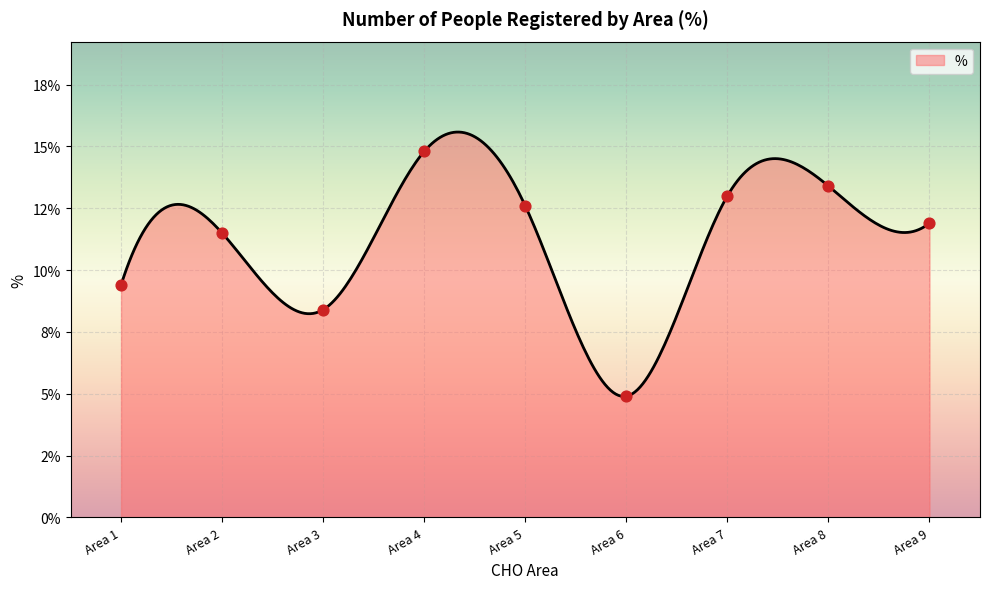

What is the change in value from Area 3 to Area 5?

+4.2